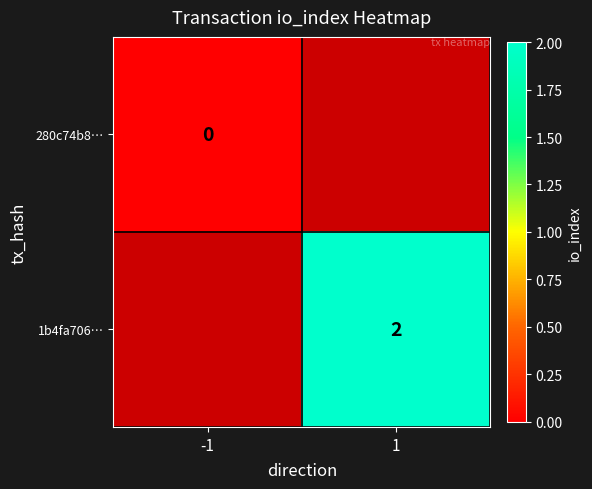

How many data points does each series have?

2